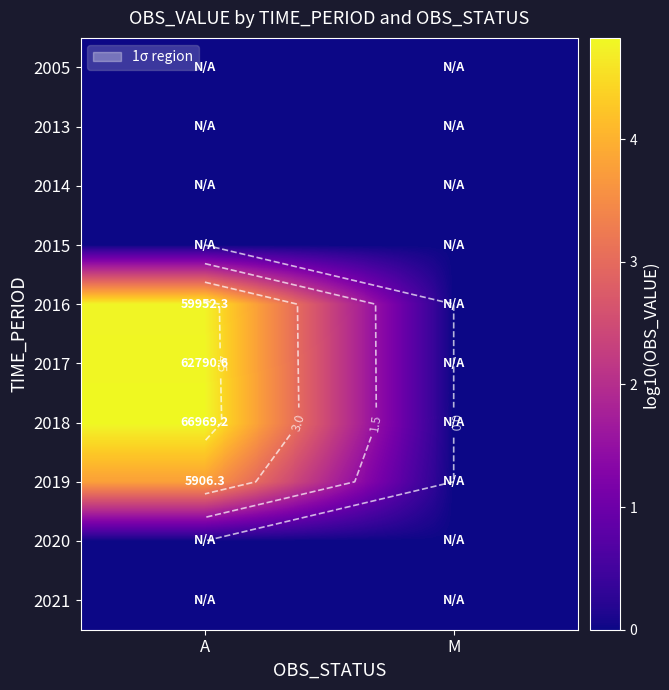

Rank the series at A from lowest to highest value.

2005, 2013, 2014, 2015, 2020, 2021, 2019, 2016, 2017, 2018